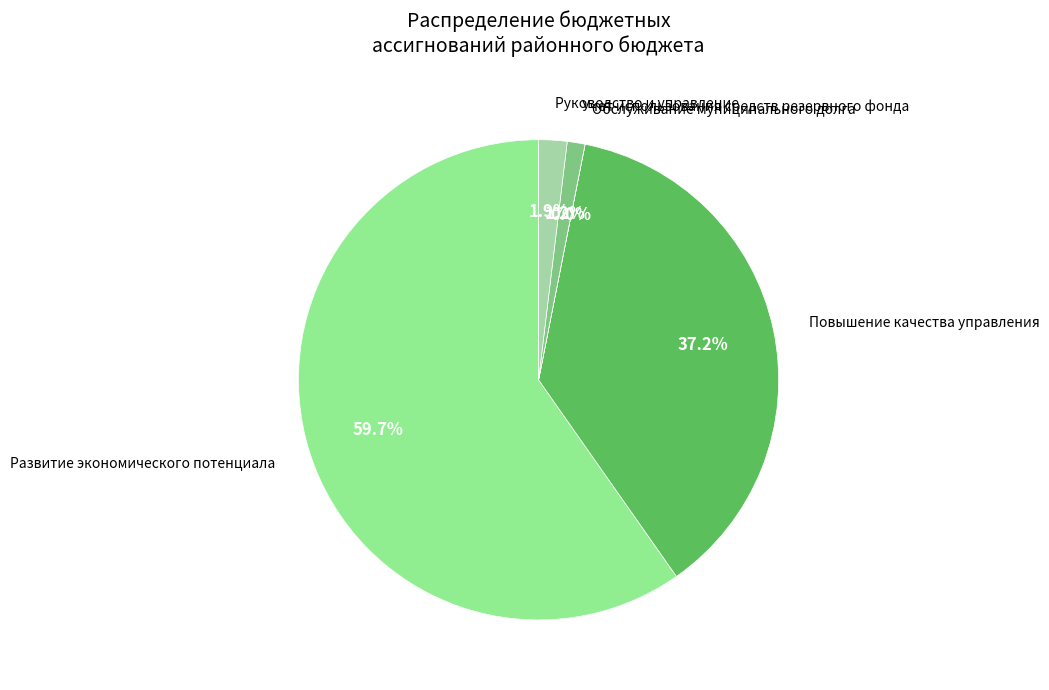

Does Руководство и управление represent more than half of the total?

No